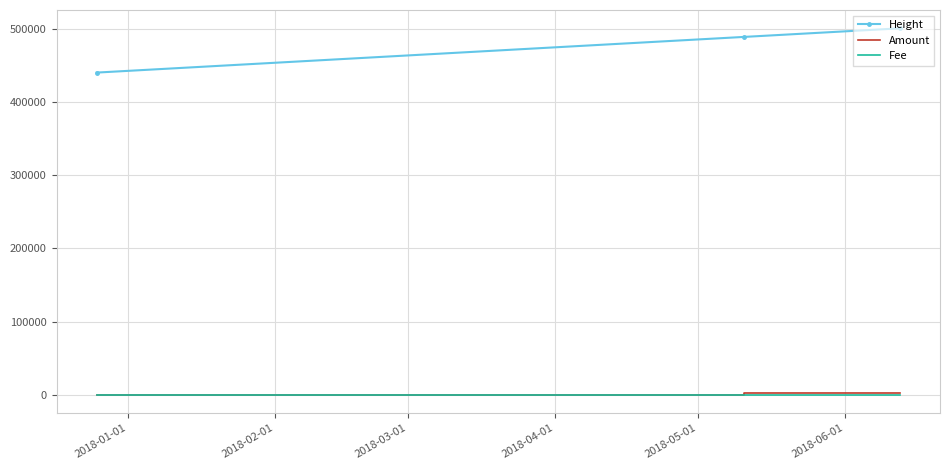

Which series has the widest spread of values?

Height